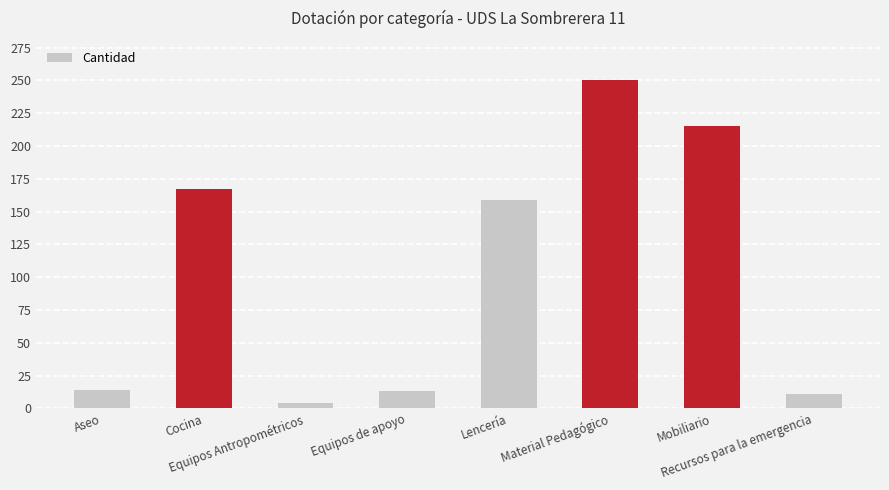

Which label corresponds to the largest value in the chart?

Material Pedagógico